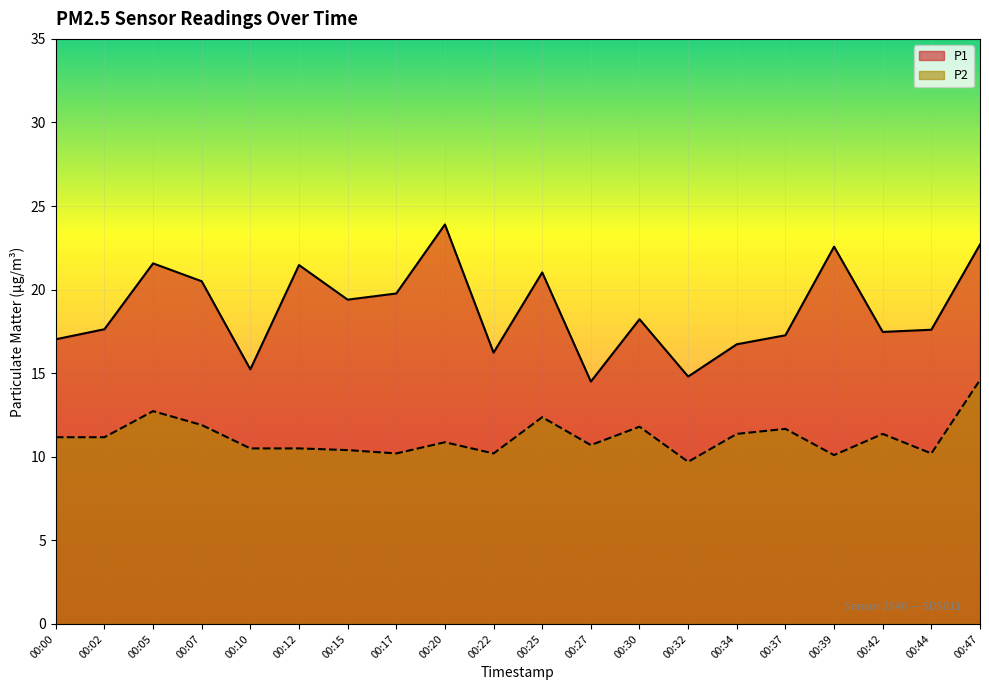

What is the difference between the maximum and minimum values in the P2 series?

4.9